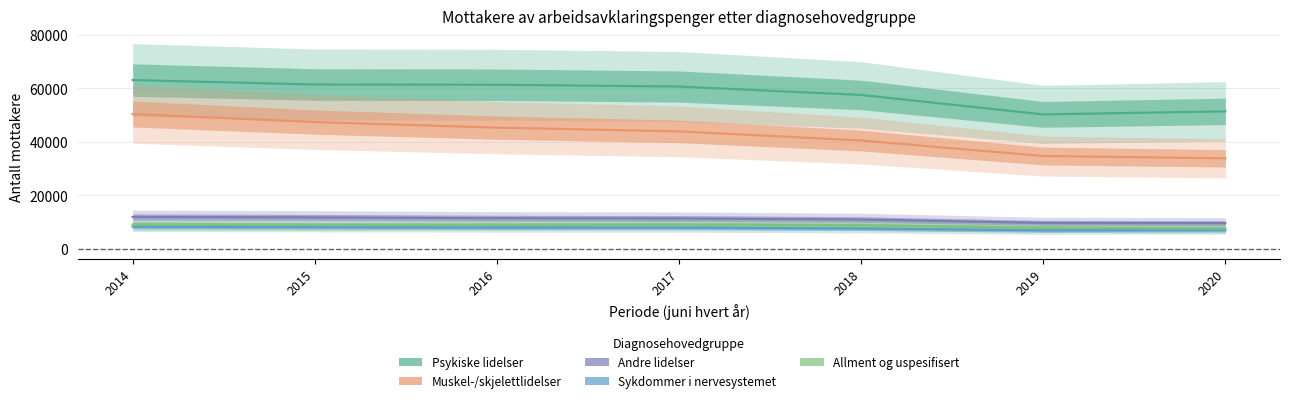

Which series has the largest total across all categories?

Psykiske lidelser